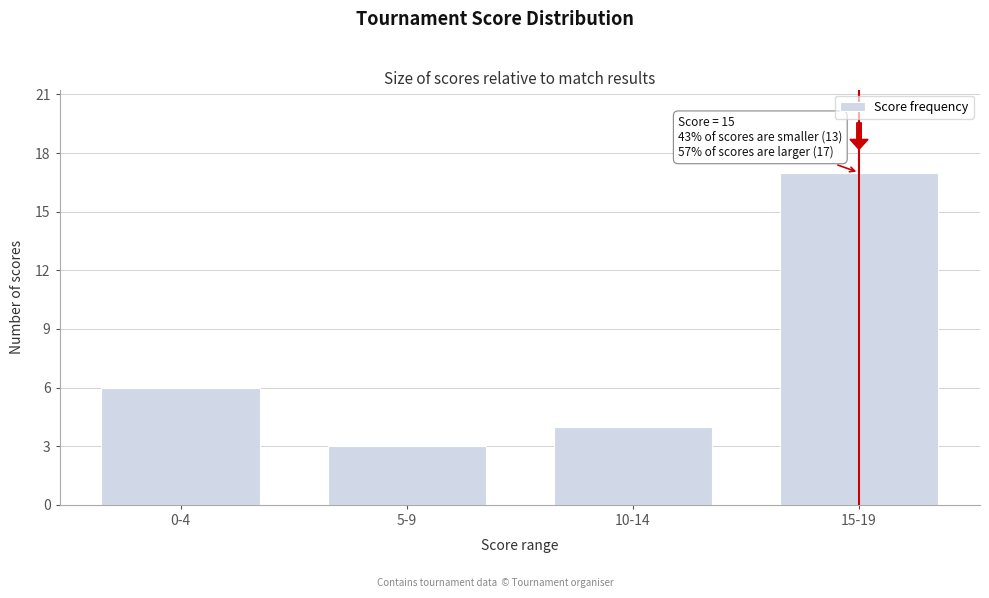

Reading left to right, what are all the values shown in this chart?

6	3	4	17